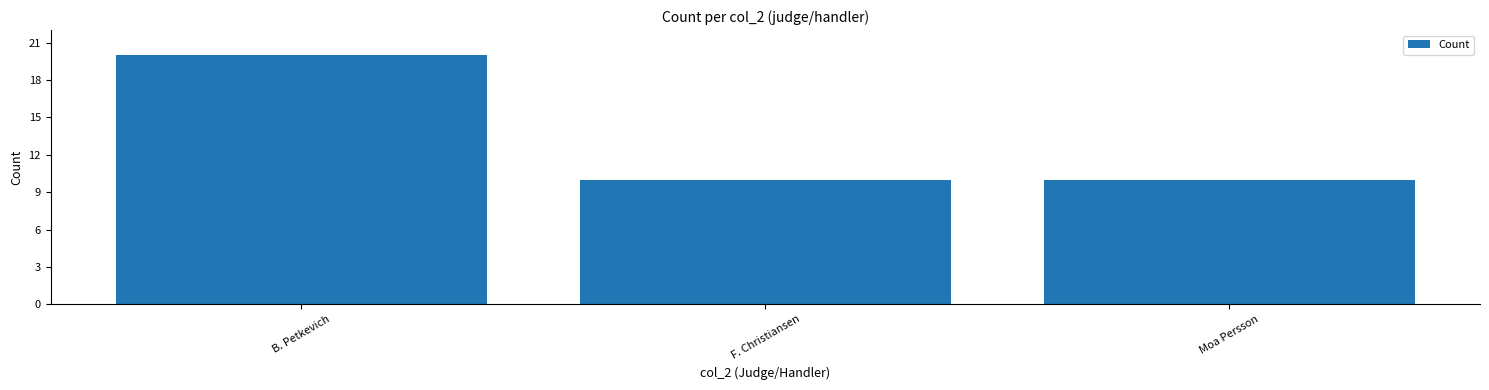

Reading left to right, transcribe all the data shown in this chart.

B. Petkevich=20	F. Christiansen=10	Moa Persson=10